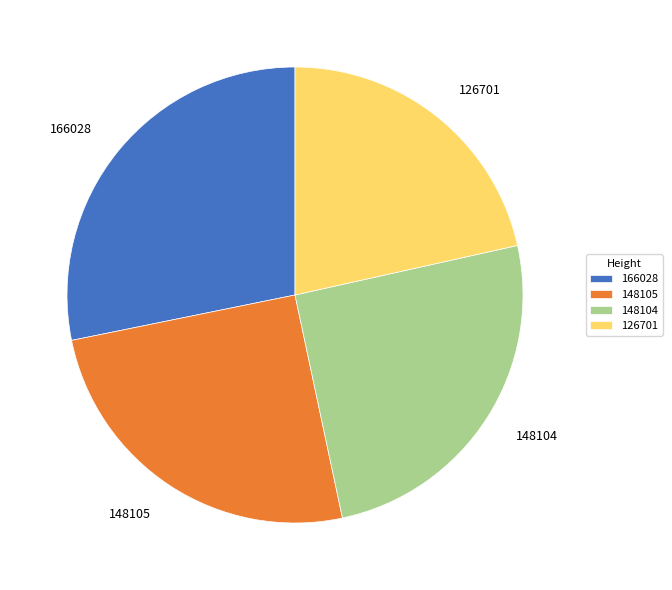

The 148105 slice represents 37% of the pie. True or false?

False